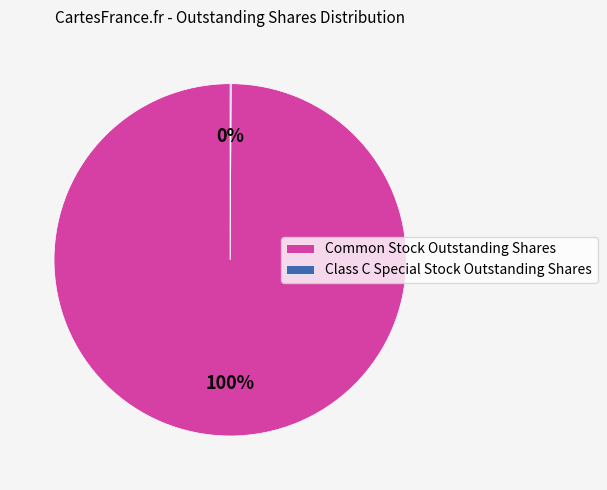

True or false: Common Stock Outstanding Shares accounts for 100% of the total.

True